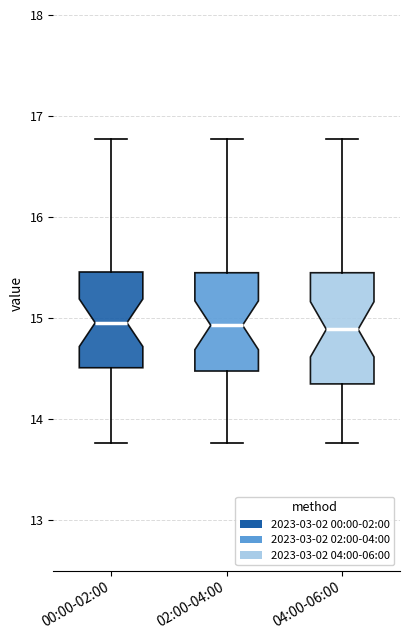

Where is the lower edge of the box for 04:00-06:00 on the y-axis? The values are not printed on the chart, so give them approximately, as read against the axis.

14.4